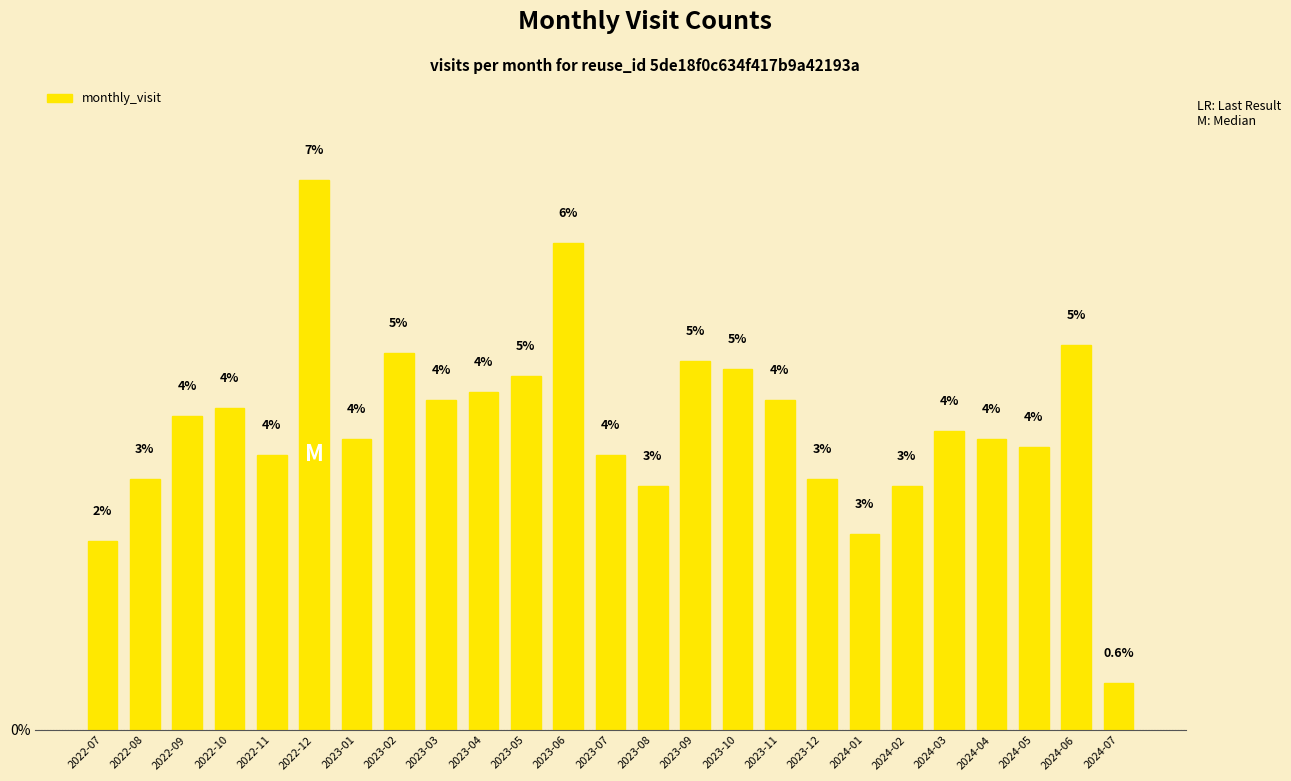

Are the bars horizontal?

No